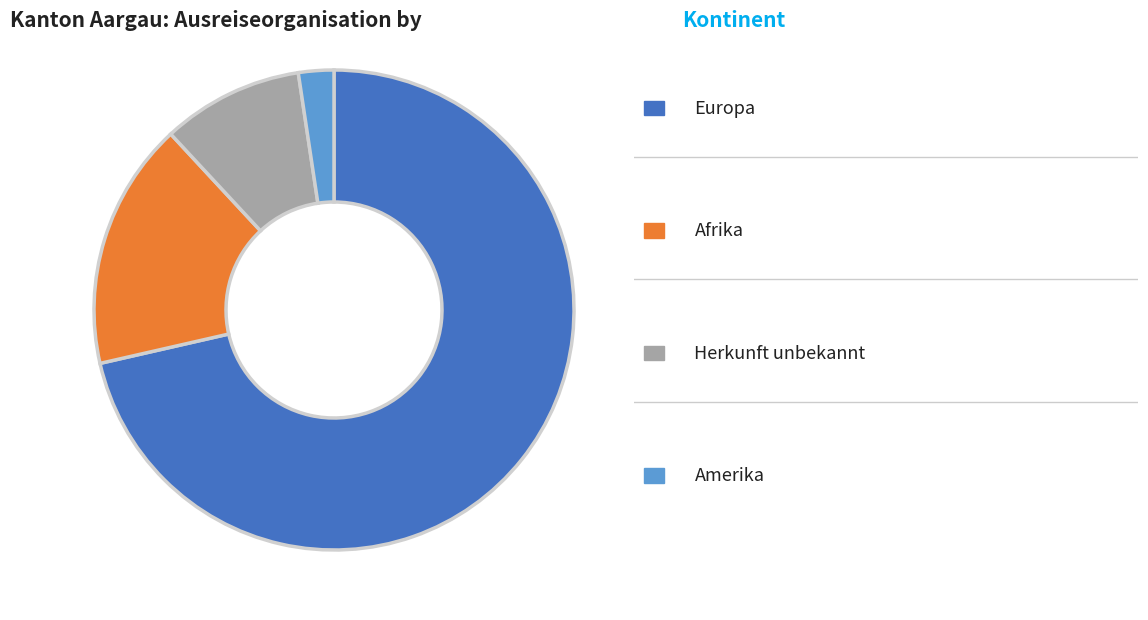

Is there a majority slice in this chart?

Yes